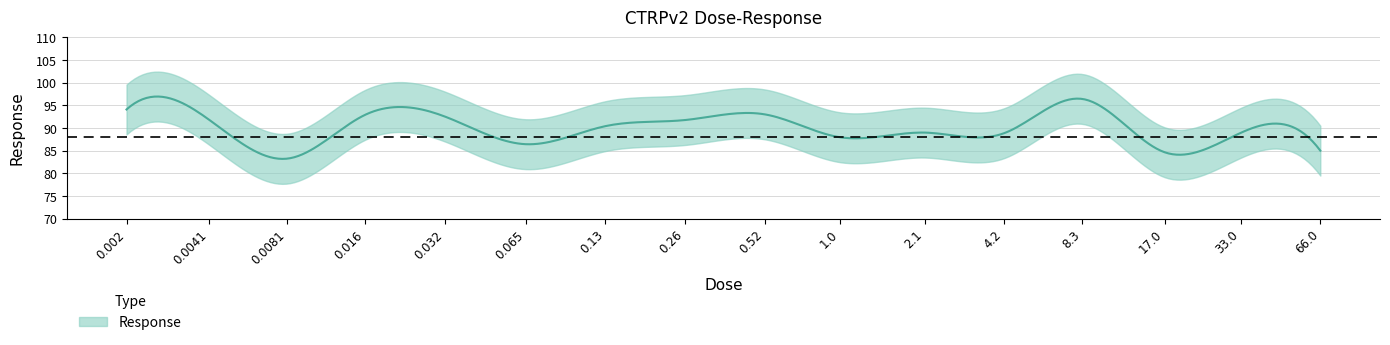

What is the minimum value shown in the chart?

83.2